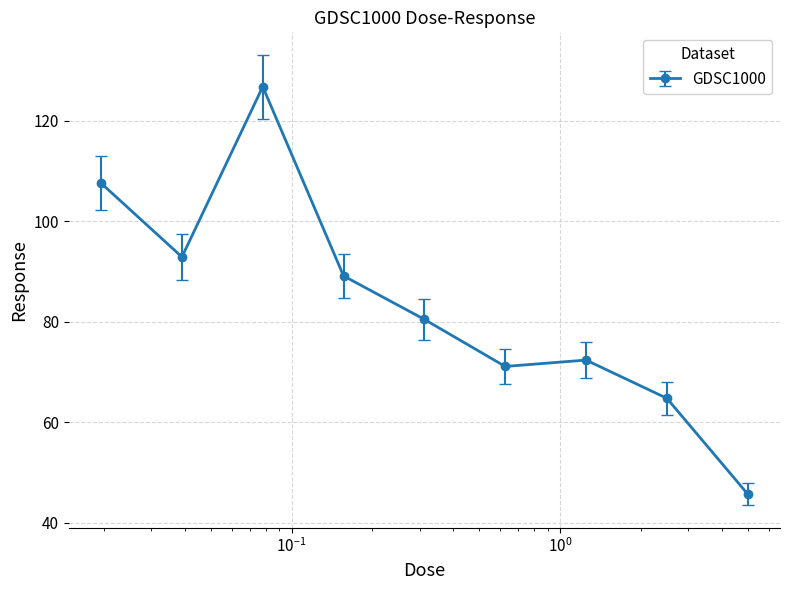

What is the maximum value shown in the chart?

126.8